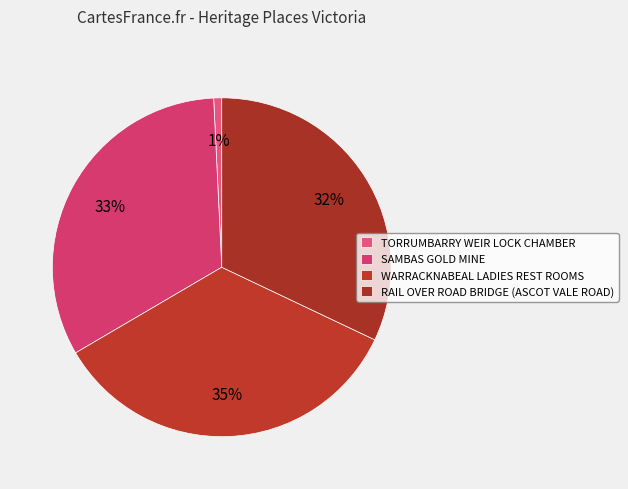

To the nearest percent, what percentage of the pie is RAIL OVER ROAD BRIDGE (ASCOT VALE ROAD)?

32%